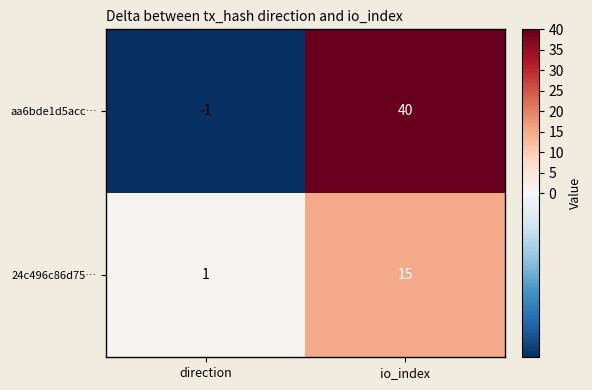

What is the difference between the aa6bde1d5acc… values at io_index and direction?

41